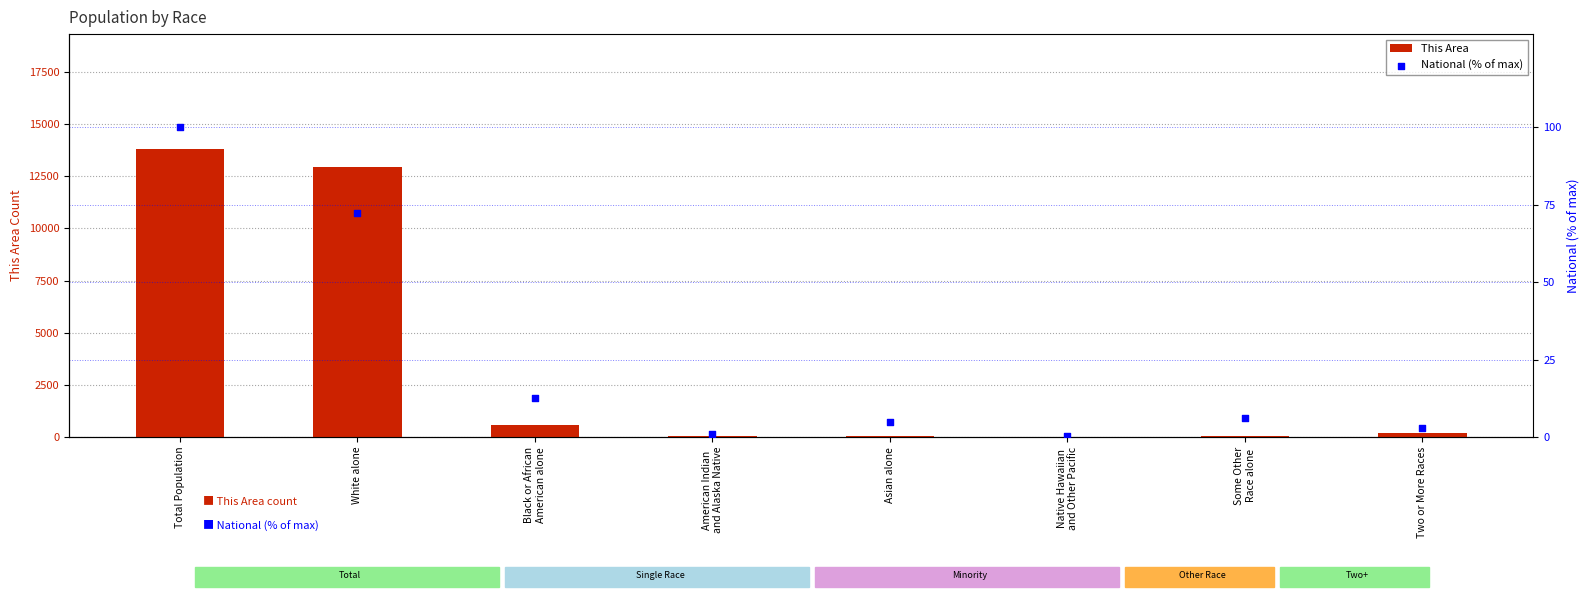

Which series contains the lowest Y value?

National (% of max)